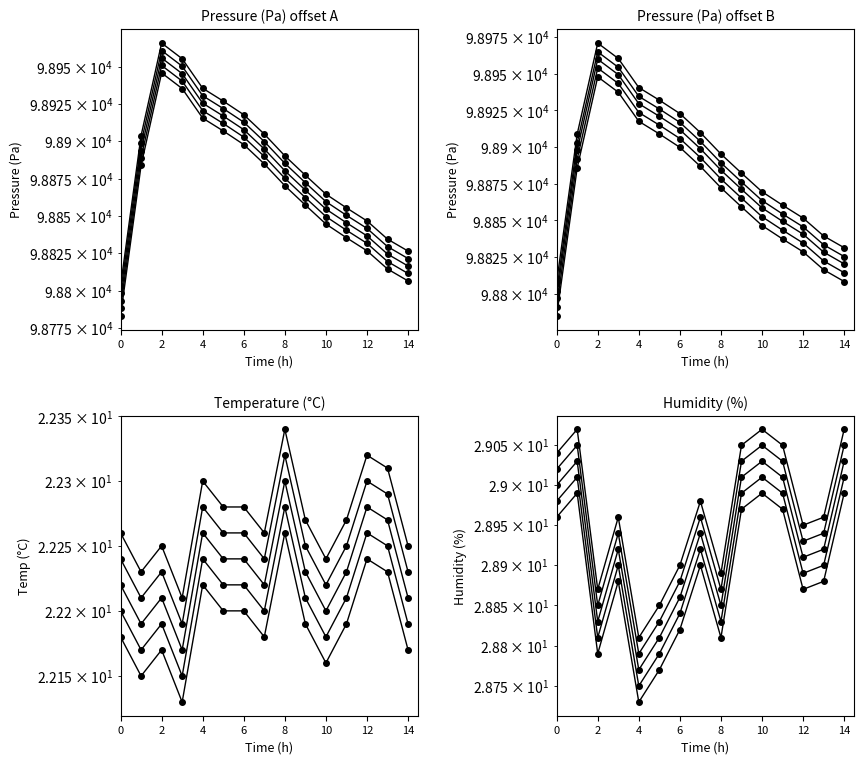

What is the label of the 2nd point from the left?

2